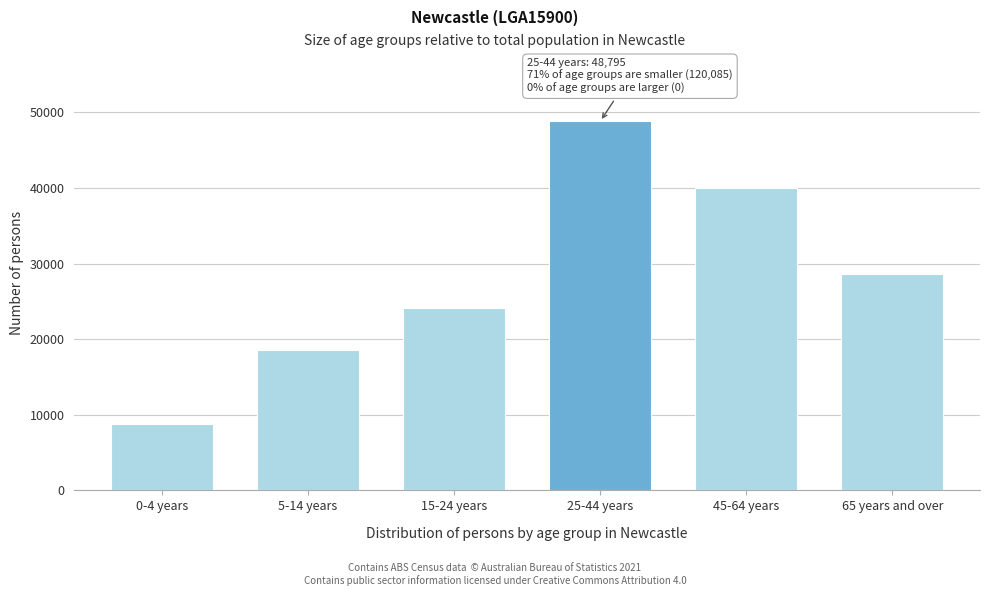

Reading right to left, transcribe all the data shown in this chart.

65 years and over=28649	45-64 years=39931	25-44 years=48795	15-24 years=24150	5-14 years=18563	0-4 years=8792